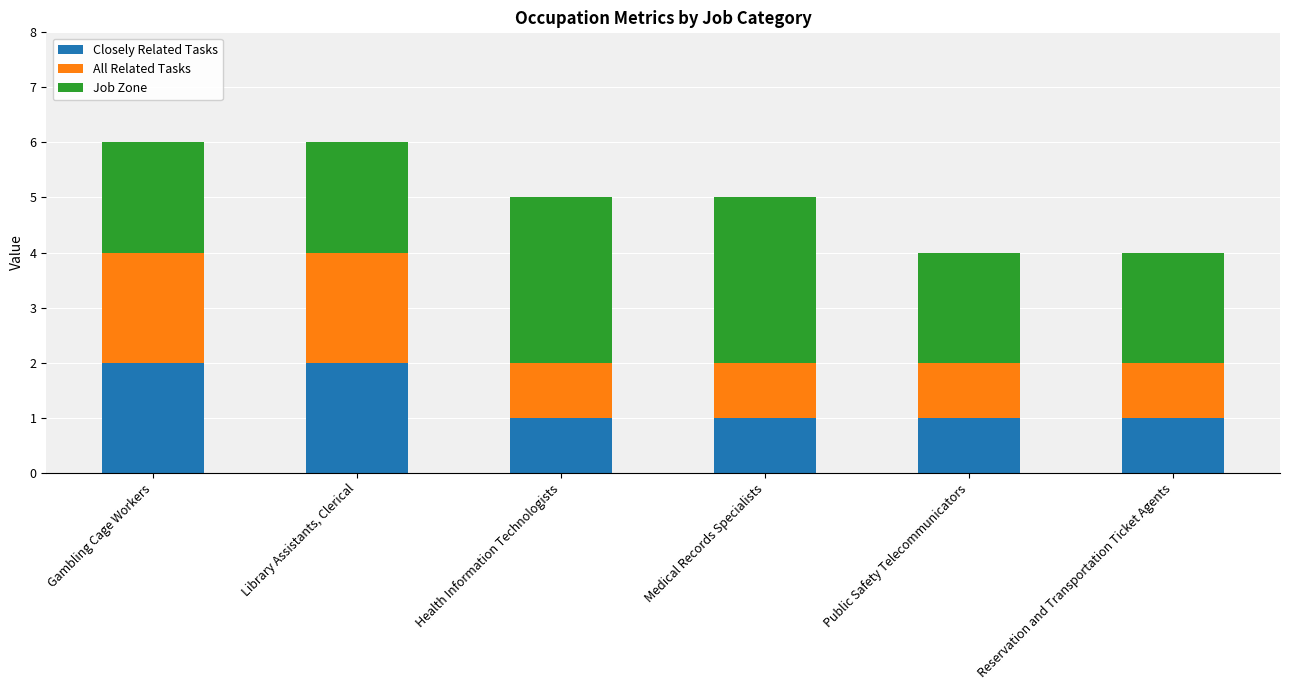

Is it true that Closely Related Tasks equals 1 at Health Information Technologists?

True